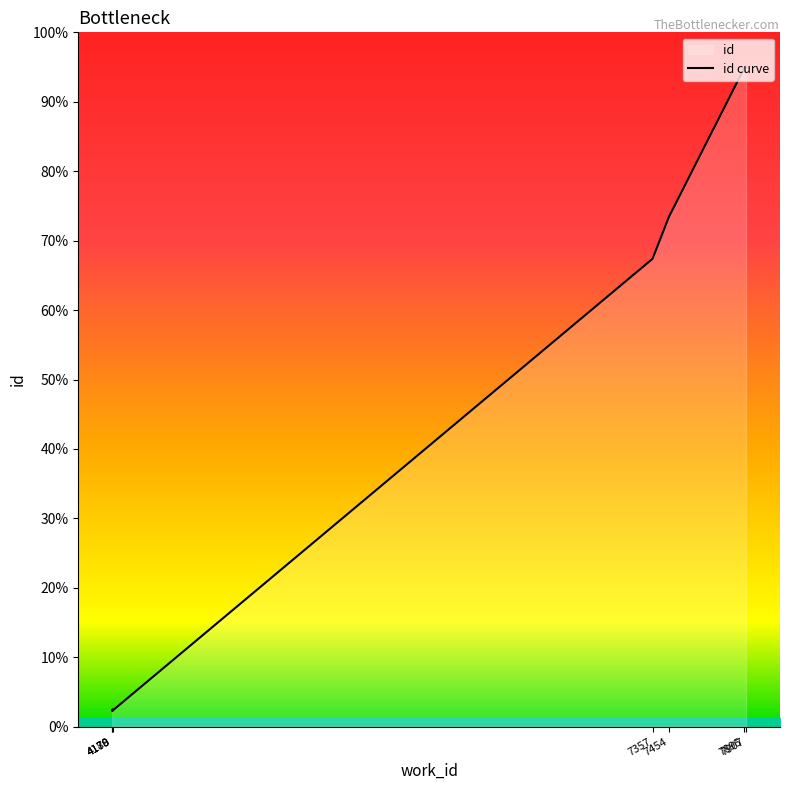

How many distinct data groups are displayed?

1